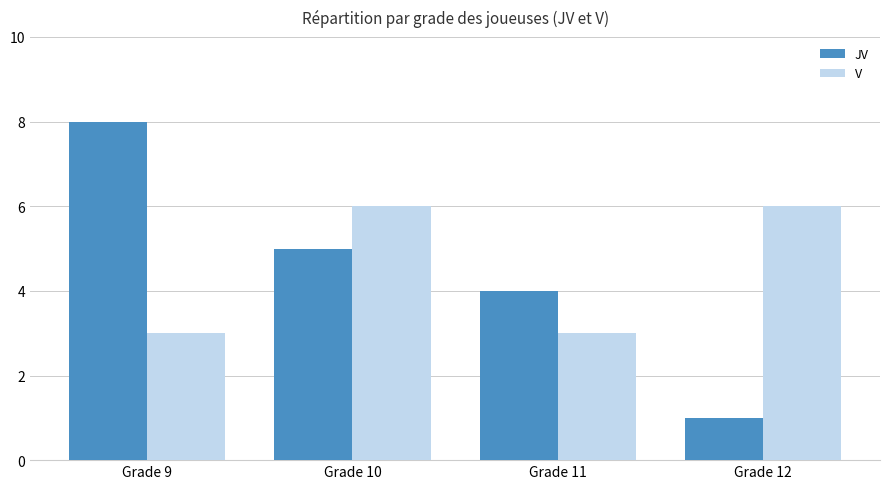

Count the number of categories in the chart.

4